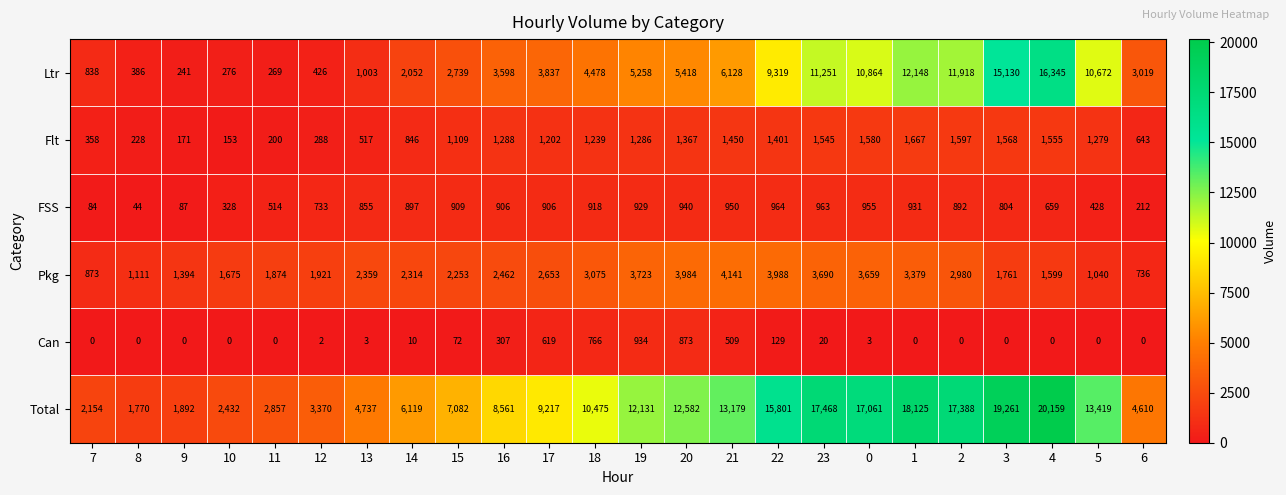

At how many categories does at least one series exceed 5179?

16